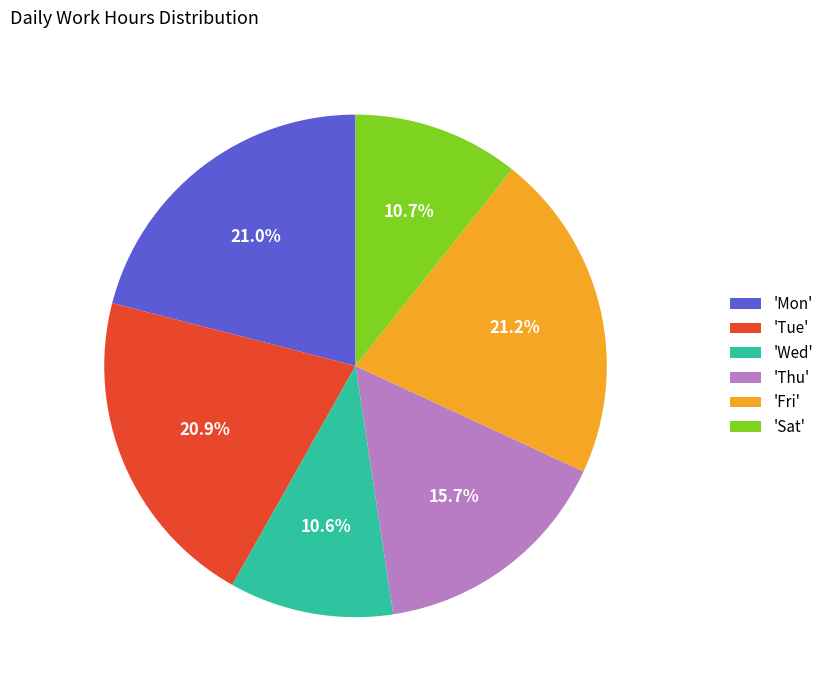

What is the ratio of the value at 'Fri' to the value at 'Wed'?

2.0